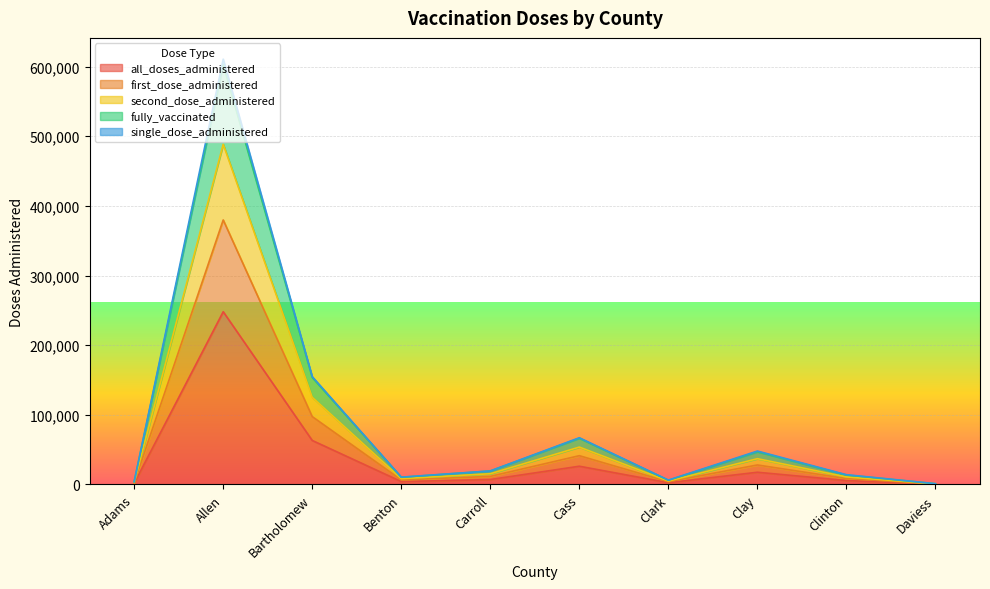

The value of first_dose_administered at Adams is 4384. True or false?

False